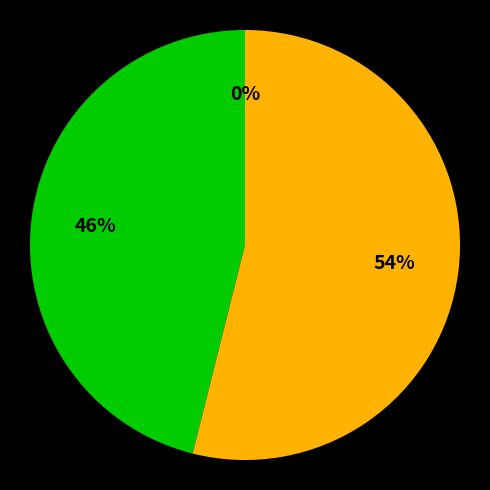

Does Supportive Child Care (DCF and DTA-related) account for over 50% of the chart?

No